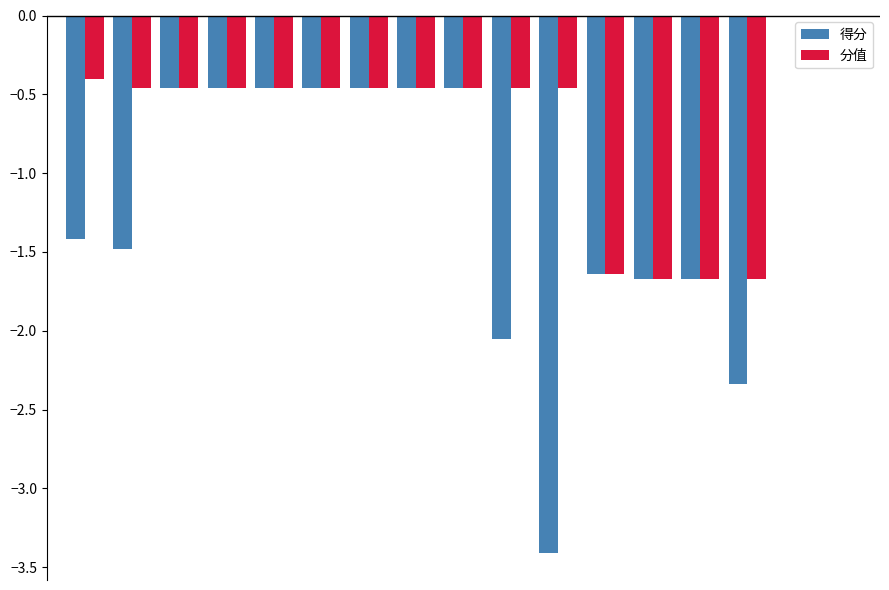

Which series has the largest total across all categories?

分值